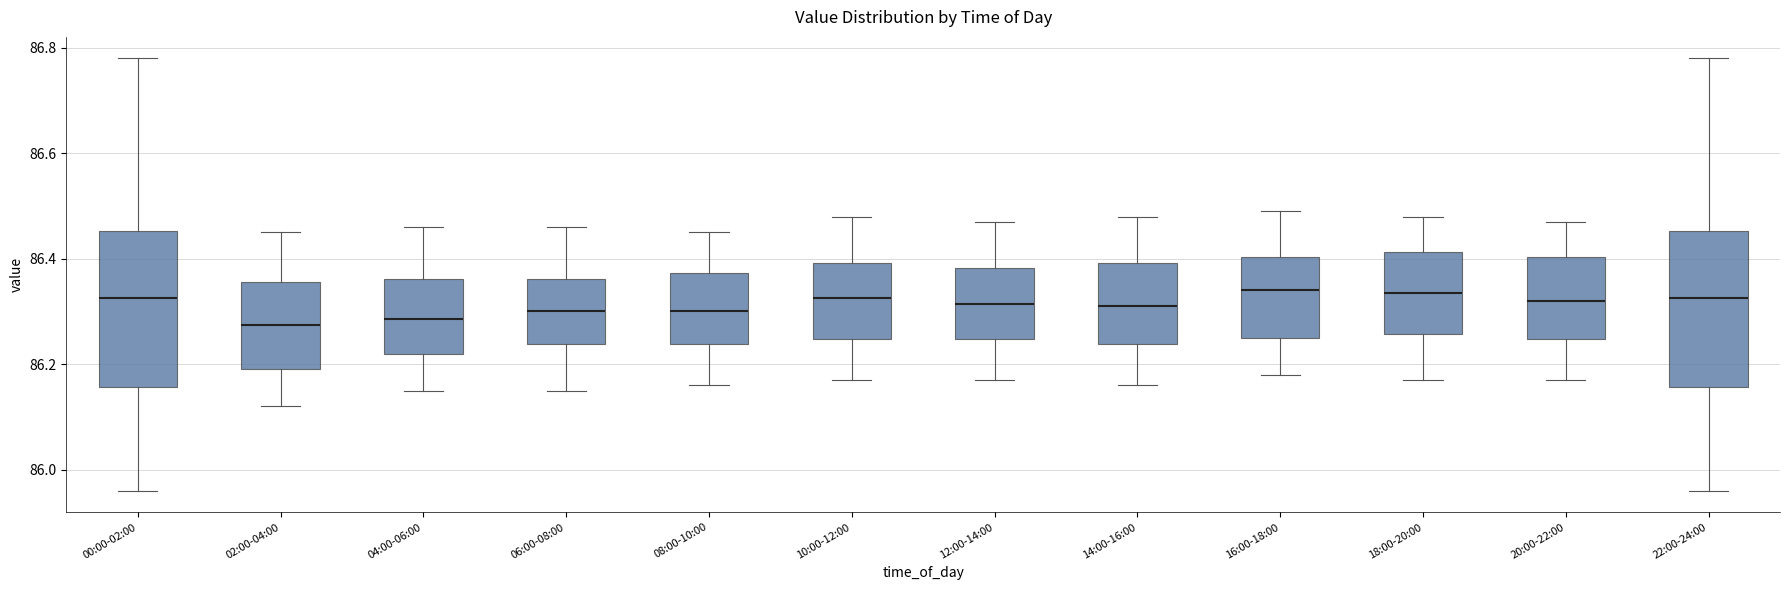

Where does the median line of the box for 16:00-18:00 sit on the y-axis? The values are not printed on the chart, so give them approximately, as read against the axis.

86.34